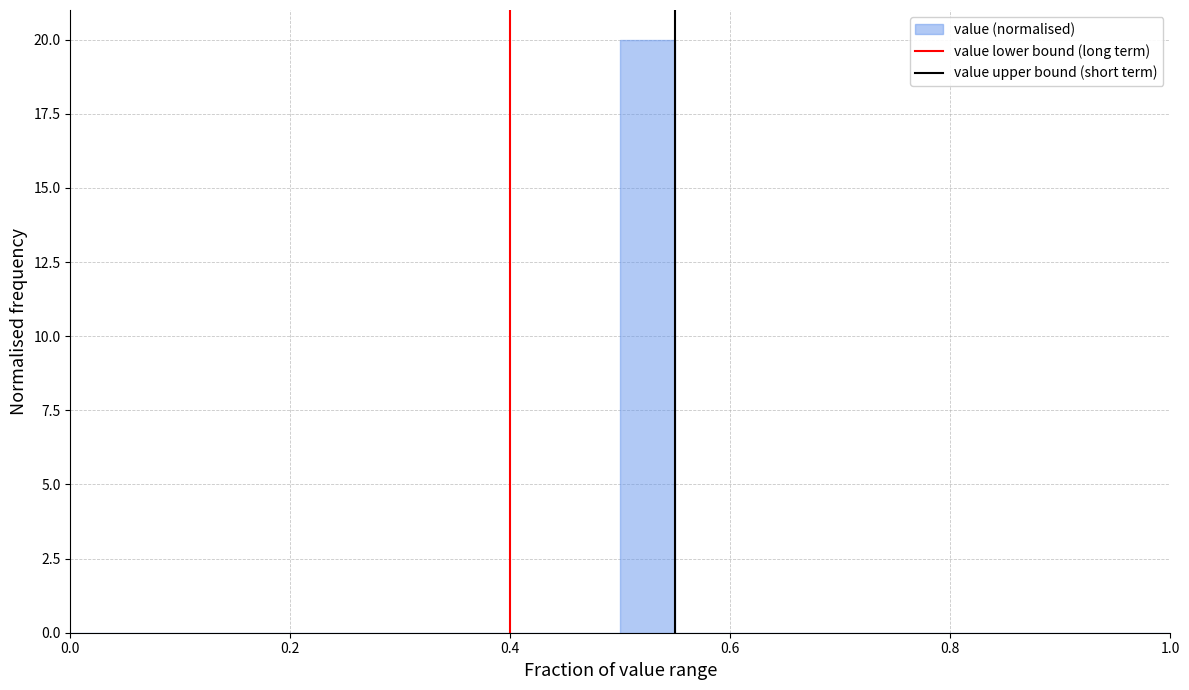

Read against the x-axis, roughly where is the centre of the tallest bar?

0.52